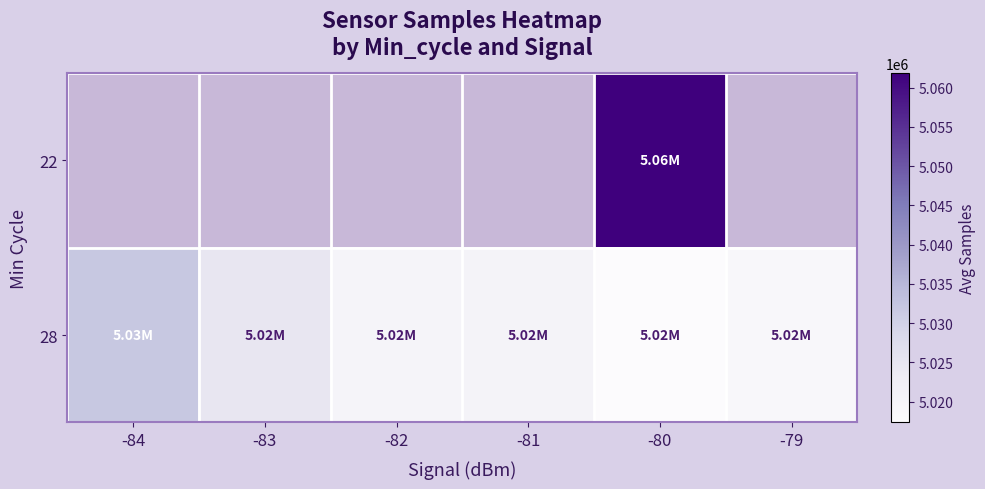

List the labels in order of 28 value, smallest first.

-80, -79, -82, -81, -83, -84